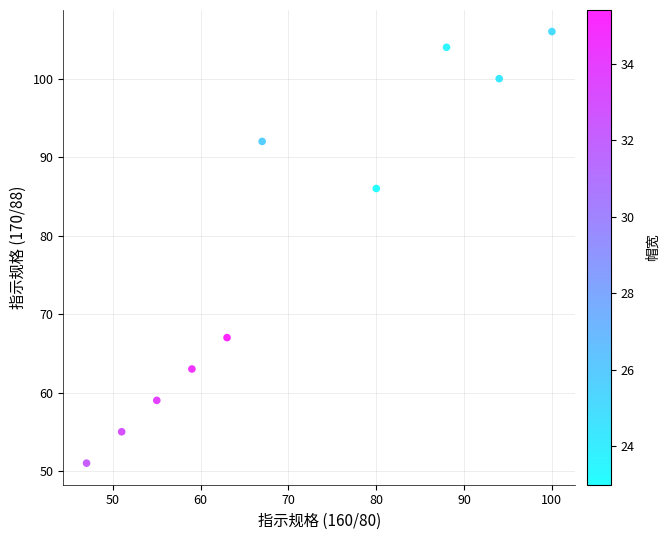

What Y value in the scatter plot is closest to 78?

86